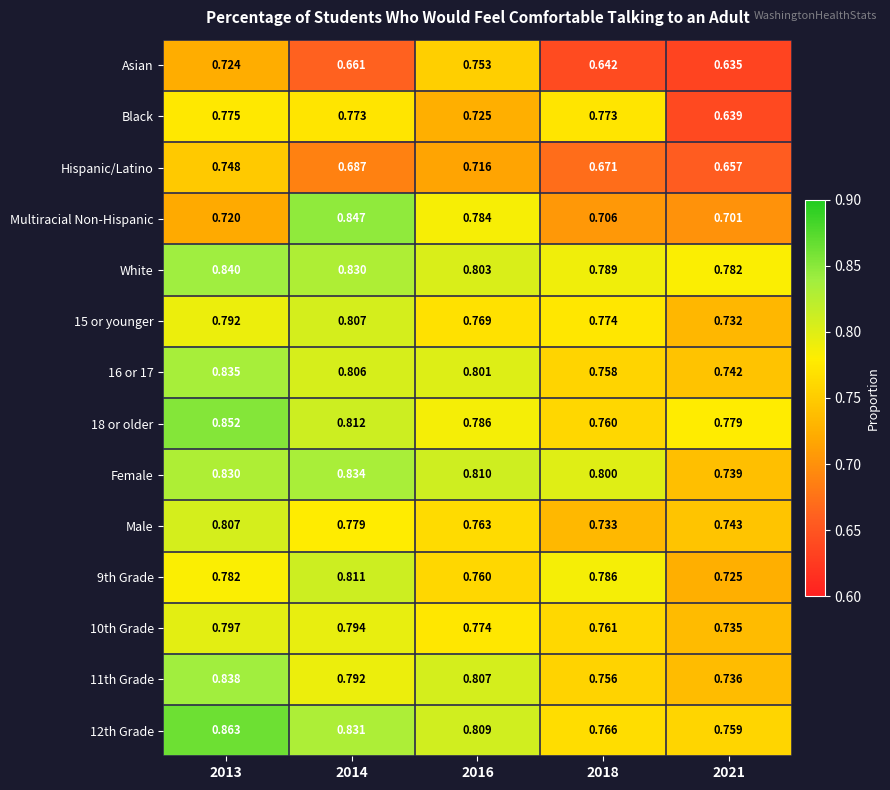

Rank the series at 2016 from lowest to highest value.

Hispanic/Latino, Black, Asian, 9th Grade, Male, 15 or younger, 10th Grade, Multiracial Non-Hispanic, 18 or older, 16 or 17, White, 11th Grade, 12th Grade, Female